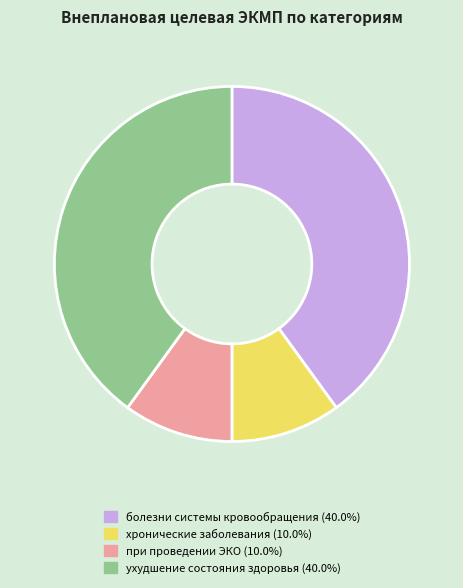

Is there any slice that represents more than half of the pie?

No